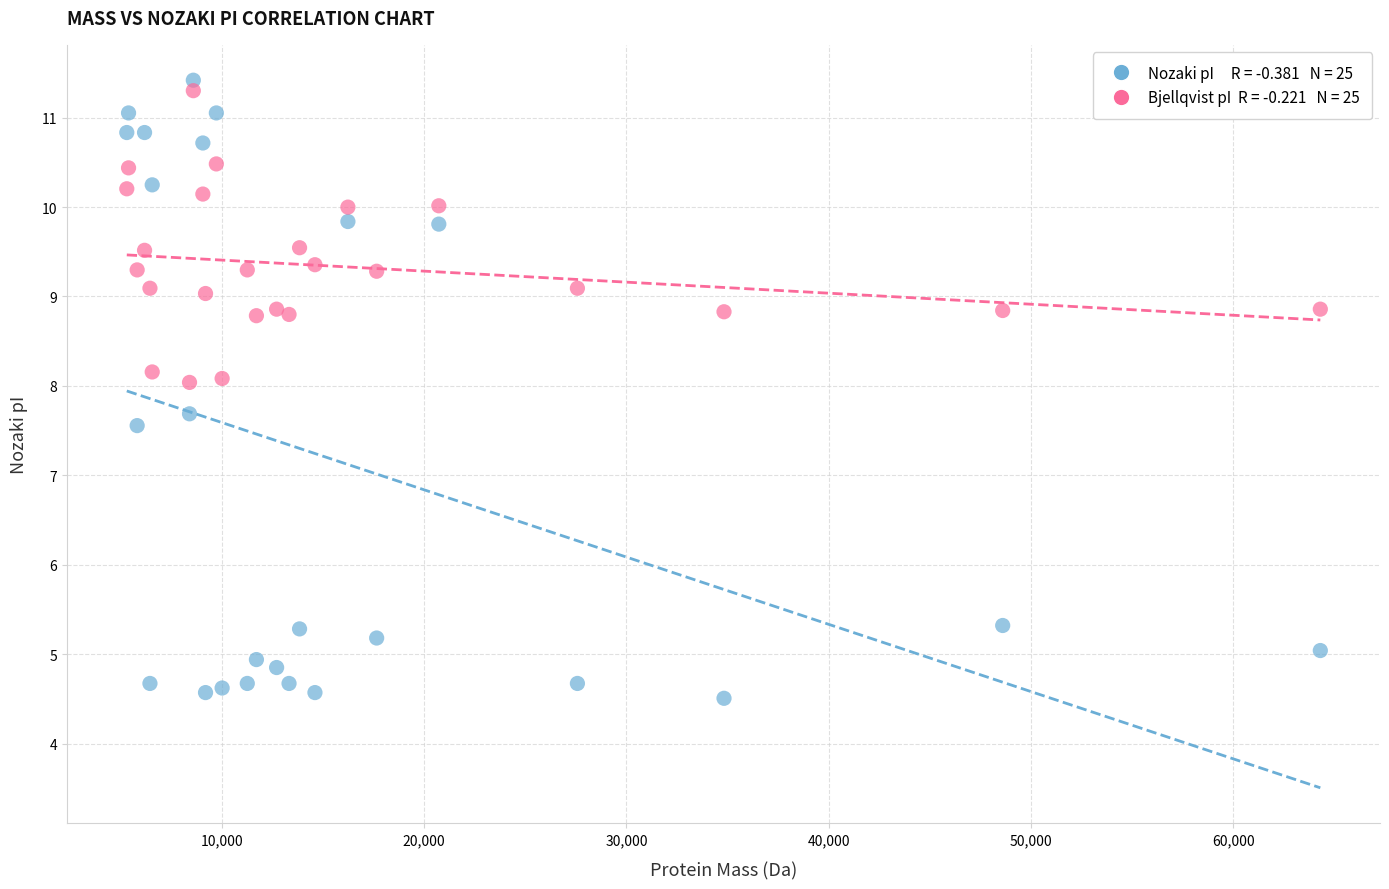

Across all series, what Y value is closest to 7?

7.6